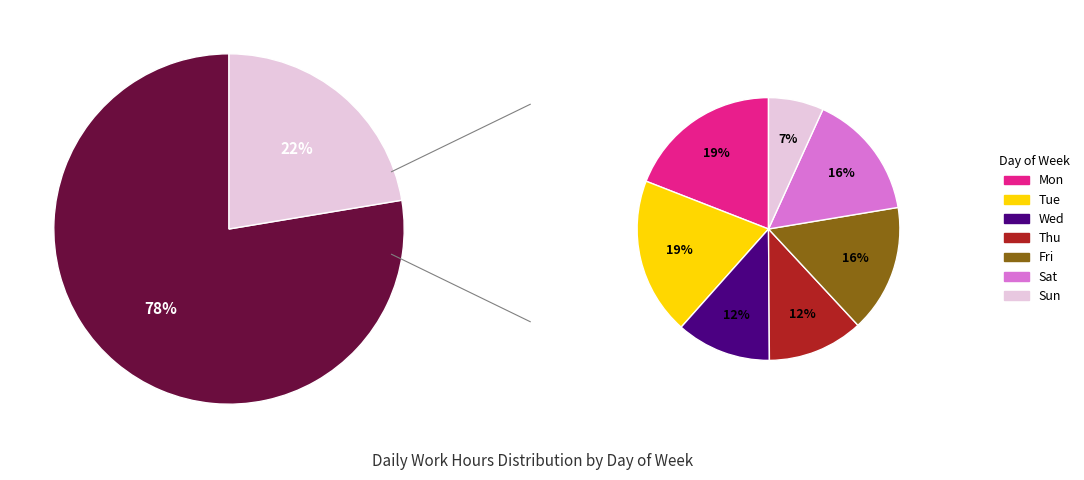

True or false: 26-Tue accounts for 15% of the total.

False